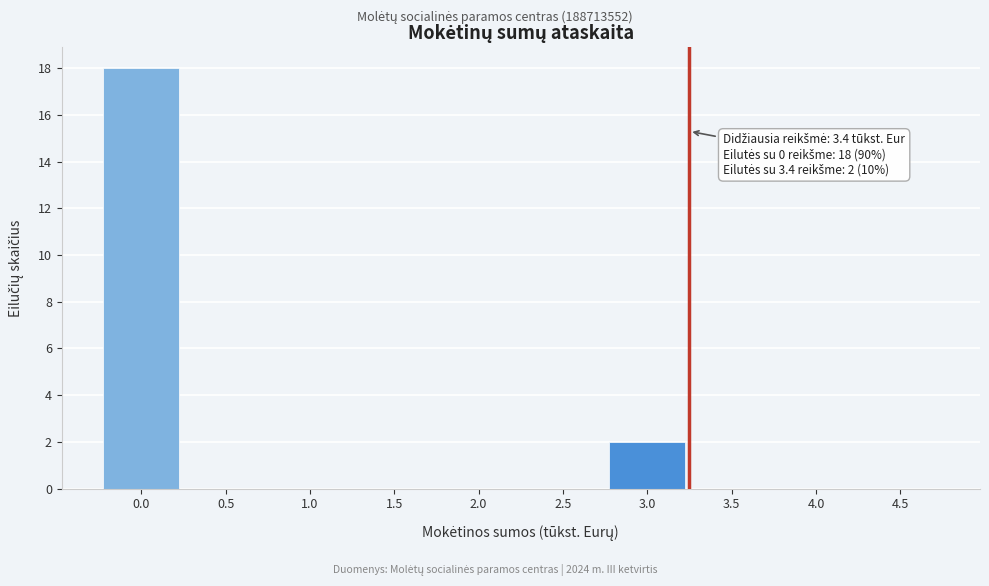

Reading right to left, what are all the values shown in this chart?

4.5=0	4.0=0	3.5=0	3.0=2	2.5=0	2.0=0	1.5=0	1.0=0	0.5=0	0.0=18